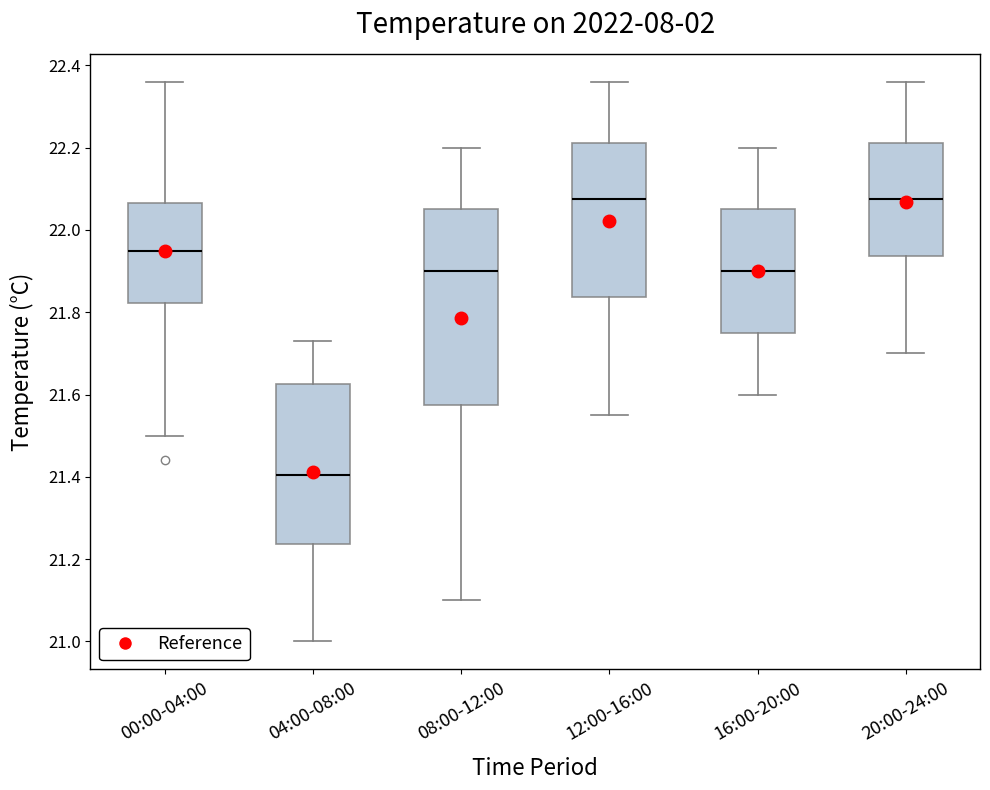

Reading left to right, transcribe this box plot: for each box, give where its median line is, the range the box spans, and where its two whiskers end, as read against the y-axis. The values are not printed on the chart, so give them approximately, as read against the axis.

00:00-04:00: median 21.96, box 21.82 to 22.06, whiskers 21.50 to 22.36
04:00-08:00: median 21.40, box 21.24 to 21.62, whiskers 21.00 to 21.74
08:00-12:00: median 21.90, box 21.58 to 22.06, whiskers 21.10 to 22.20
12:00-16:00: median 22.08, box 21.84 to 22.22, whiskers 21.56 to 22.36
16:00-20:00: median 21.90, box 21.76 to 22.06, whiskers 21.60 to 22.20
20:00-24:00: median 22.08, box 21.94 to 22.22, whiskers 21.70 to 22.36